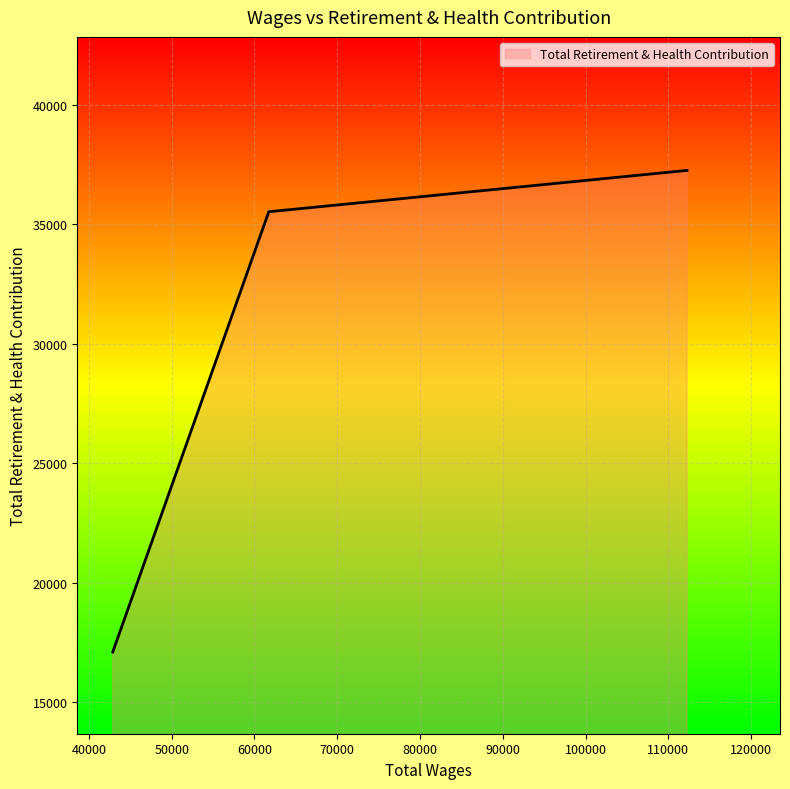

What is the average value?

29965